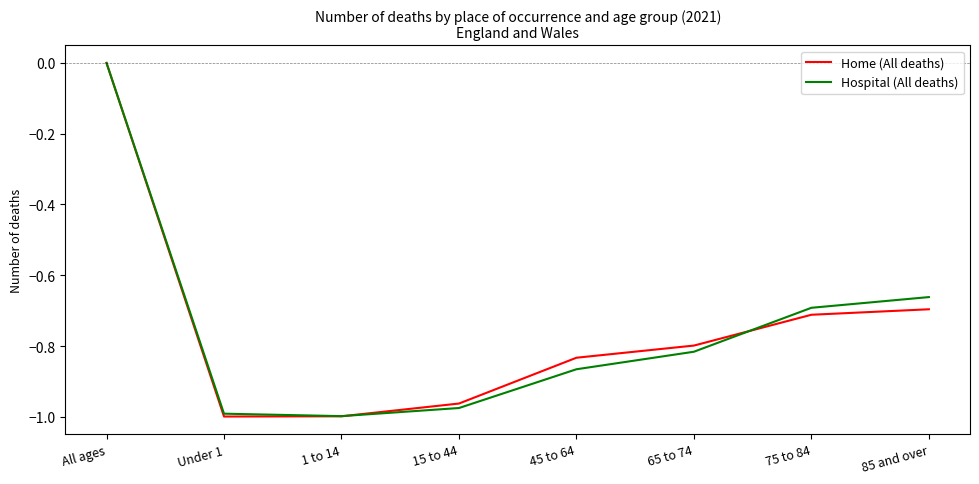

At which category is the sum across all series the highest?

All ages